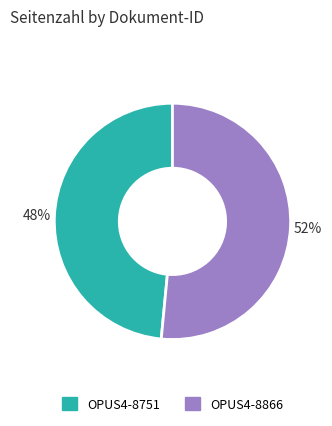

Is the sum of OPUS4-8751 and OPUS4-8866 greater than half?

Yes